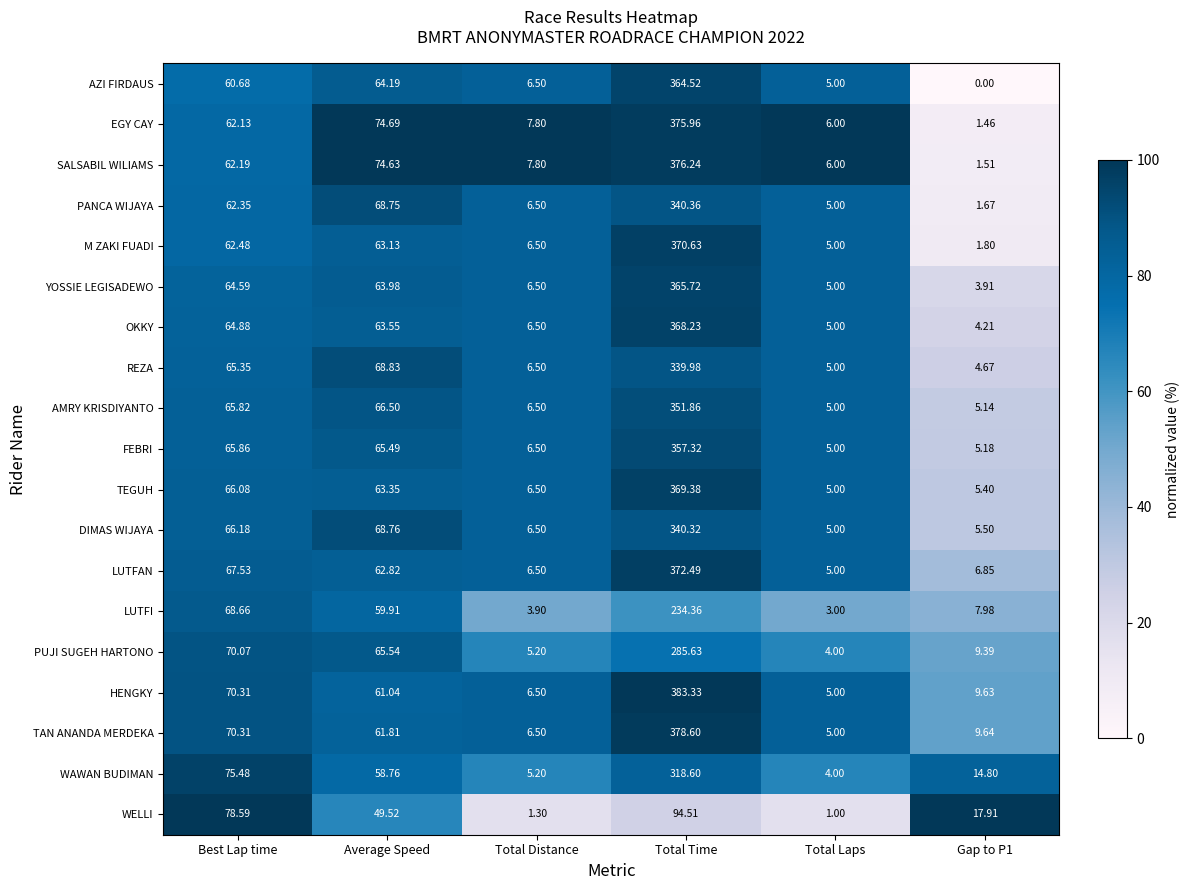

Which series has the largest total across all categories?

HENGKY